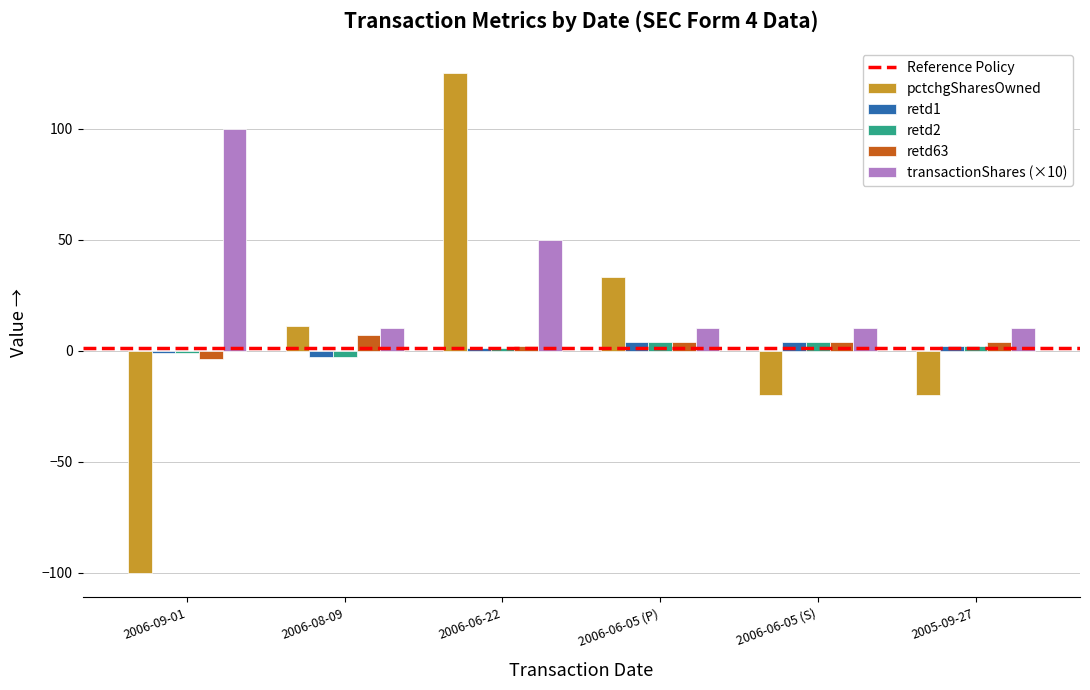

Reading right to left, list all the values displayed in this chart.

pctchgSharesOwned: 2005-09-27=-20	2006-06-05 (S)=-20	2006-06-05 (P)=33	2006-06-22=125	2006-08-09=11	2006-09-01=-100
retd1: 2005-09-27=2	2006-06-05 (S)=4	2006-06-05 (P)=4	2006-06-22=1	2006-08-09=-3	2006-09-01=-1
retd2: 2005-09-27=2	2006-06-05 (S)=4	2006-06-05 (P)=4	2006-06-22=1	2006-08-09=-3	2006-09-01=-1
retd63: 2005-09-27=4	2006-06-05 (S)=4	2006-06-05 (P)=4	2006-06-22=2	2006-08-09=7	2006-09-01=-4
transactionShares (×10): 2005-09-27=10	2006-06-05 (S)=10	2006-06-05 (P)=10	2006-06-22=50	2006-08-09=10	2006-09-01=100